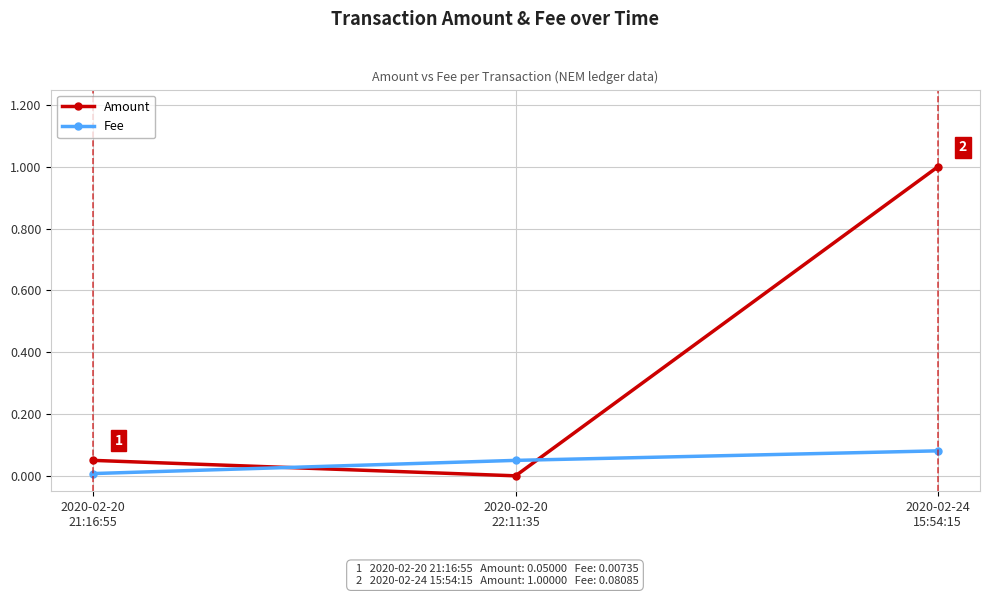

List the series in order of their overall mean, lowest first.

Fee, Amount